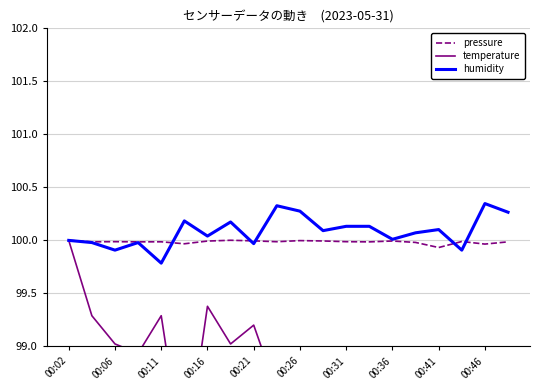

True or false: pressure and temperature intersect in this chart.

False